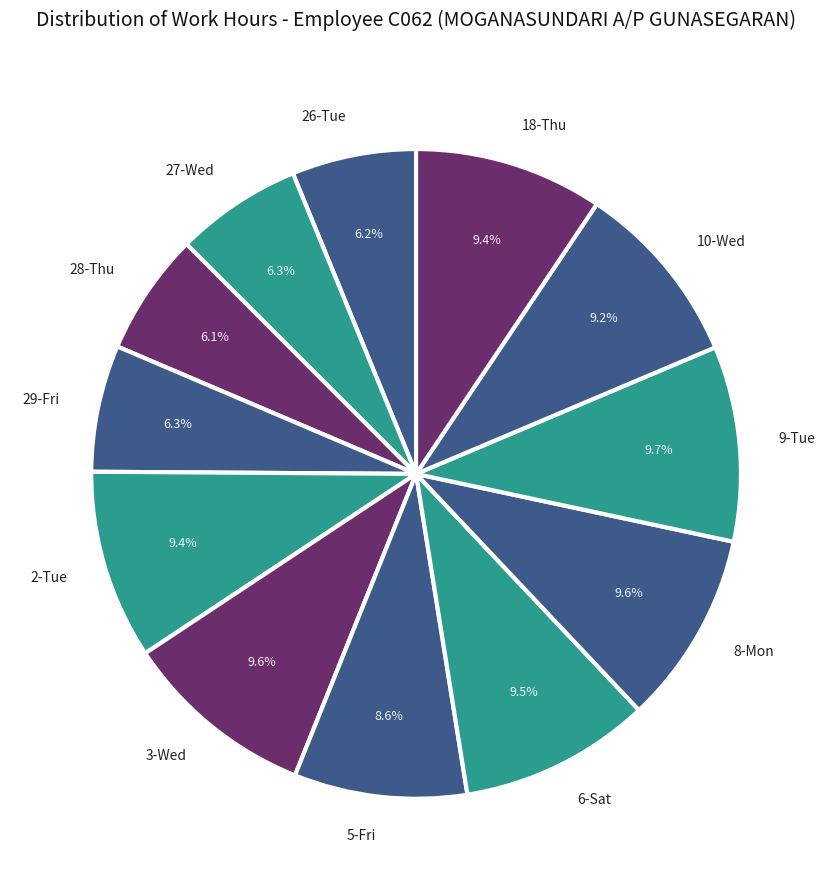

To the nearest percent, what is the average slice percentage?

8%